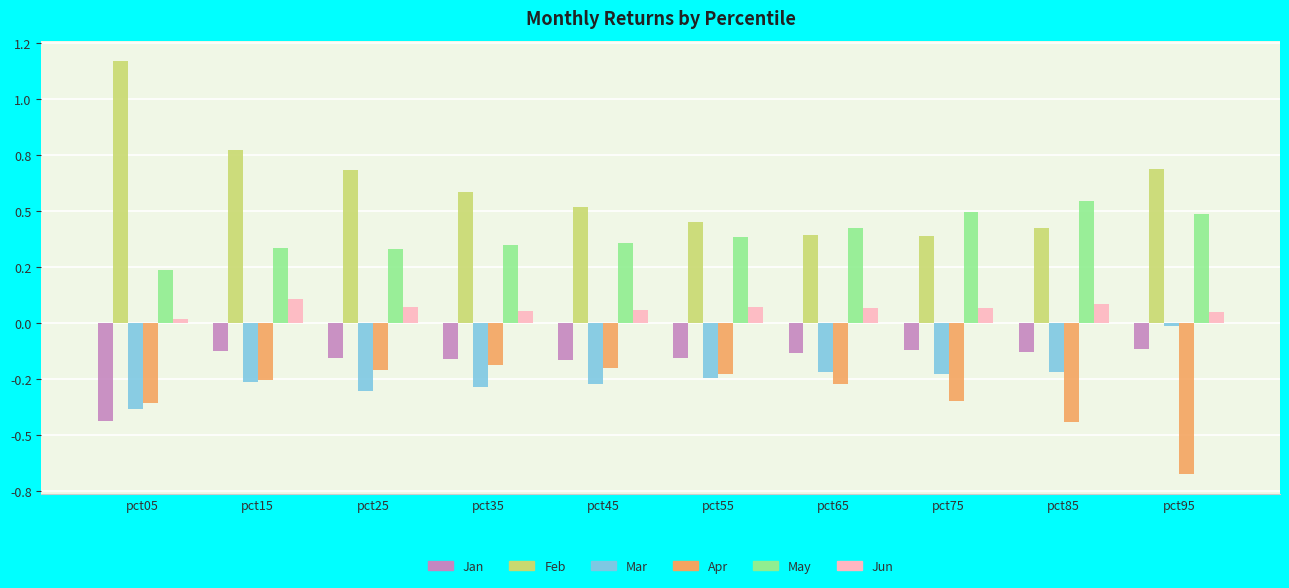

Reading left to right, what are all the values shown in this chart?

Jan: pct05=-0.4	pct15=-0.1	pct25=-0.2	pct35=-0.2	pct45=-0.2	pct55=-0.2	pct65=-0.1	pct75=-0.1	pct85=-0.1	pct95=-0.1
Feb: pct05=1.2	pct15=0.8	pct25=0.7	pct35=0.6	pct45=0.5	pct55=0.5	pct65=0.4	pct75=0.4	pct85=0.4	pct95=0.7
Mar: pct05=-0.4	pct15=-0.3	pct25=-0.3	pct35=-0.3	pct45=-0.3	pct55=-0.2	pct65=-0.2	pct75=-0.2	pct85=-0.2	pct95=-0.0
Apr: pct05=-0.4	pct15=-0.3	pct25=-0.2	pct35=-0.2	pct45=-0.2	pct55=-0.2	pct65=-0.3	pct75=-0.3	pct85=-0.4	pct95=-0.7
May: pct05=0.2	pct15=0.3	pct25=0.3	pct35=0.4	pct45=0.4	pct55=0.4	pct65=0.4	pct75=0.5	pct85=0.5	pct95=0.5
Jun: pct05=0.0	pct15=0.1	pct25=0.1	pct35=0.1	pct45=0.1	pct55=0.1	pct65=0.1	pct75=0.1	pct85=0.1	pct95=0.1